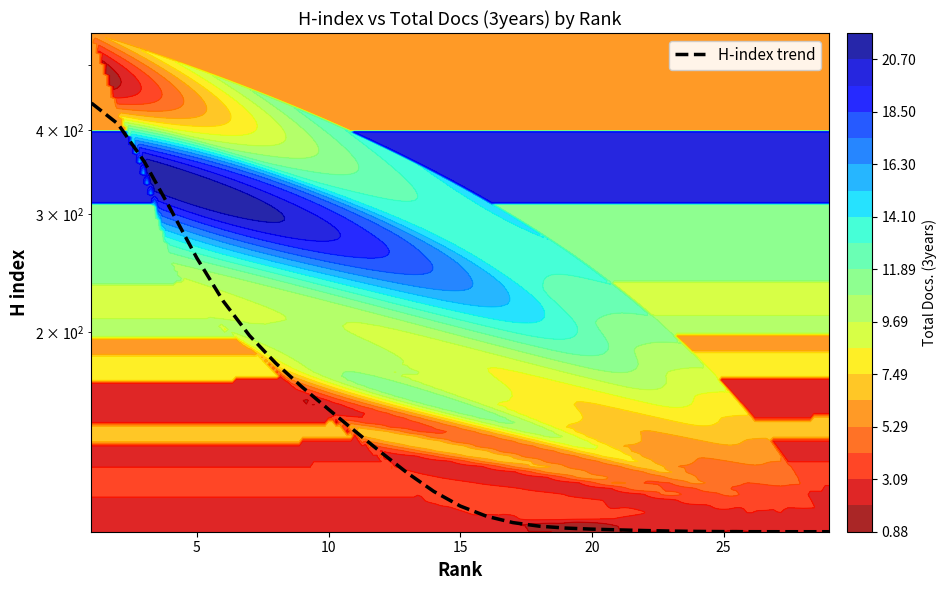

Reading right to left, list all the values displayed in this chart.

101.0	101.0	101.0	101.0	101.0	101.1	101.2	101.4	101.6	101.9	102.3	102.9	104.2	106.5	110.3	115.9	123.5	132.5	142.6	153.6	165.8	179.9	197.8	222.7	258.1	305.2	359.3	408.8	438.8